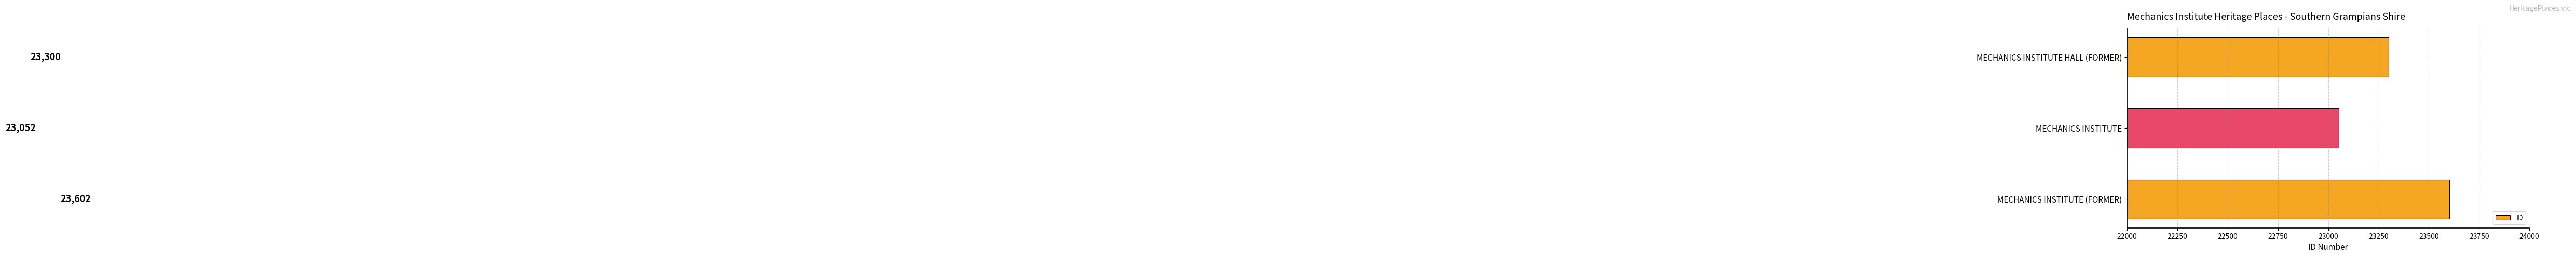

Which category has the highest value across all series?

MECHANICS INSTITUTE (FORMER)